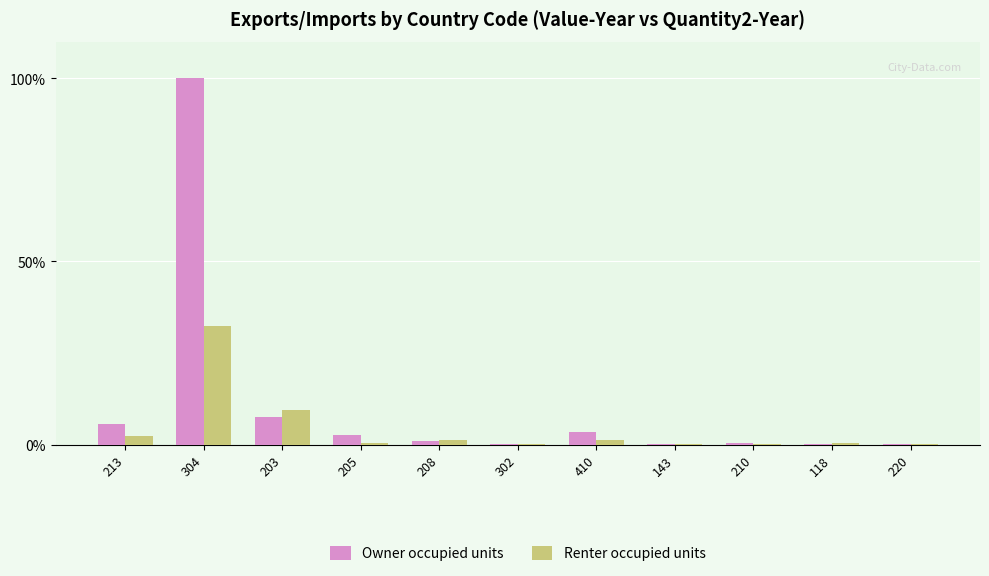

At which category is the sum across all series the highest?

304